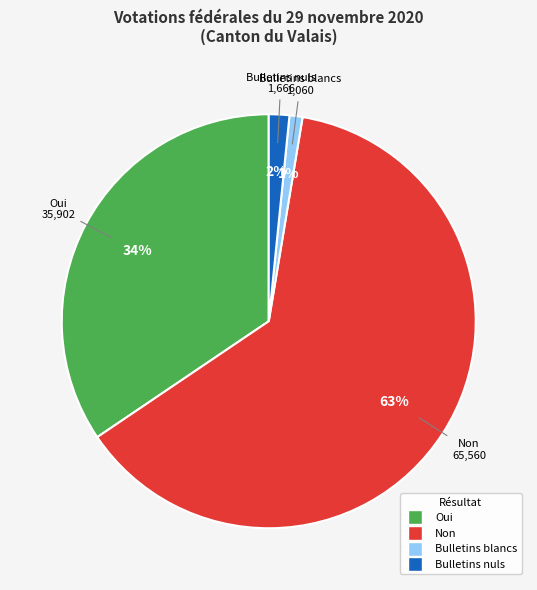

Count the number of slices in the pie.

4